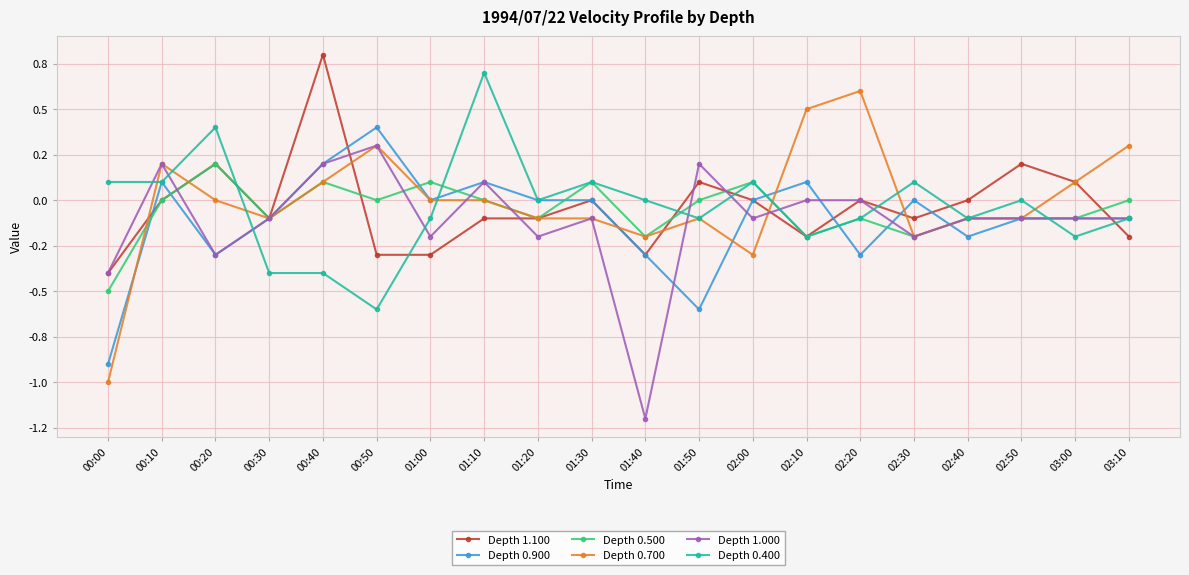

Which series has the widest spread of values?

Depth 0.700